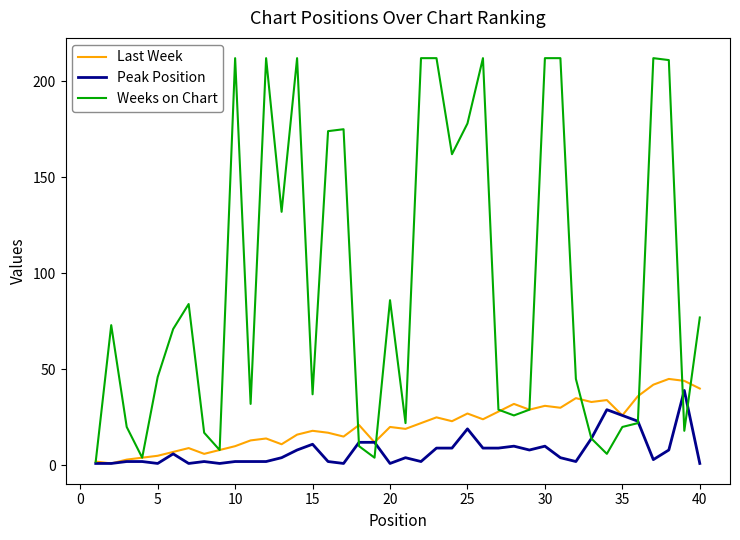

List the series in order of their overall mean, highest first.

Weeks on Chart, Last Week, Peak Position